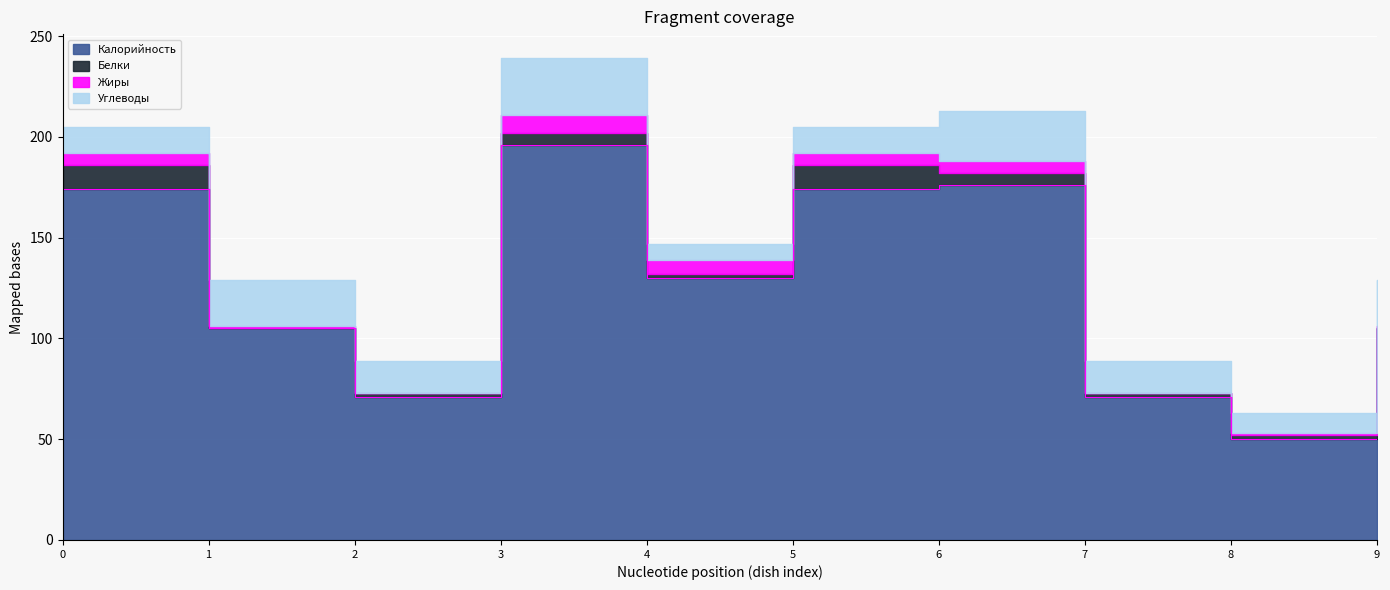

How many data points in Углеводы are above 16?

4